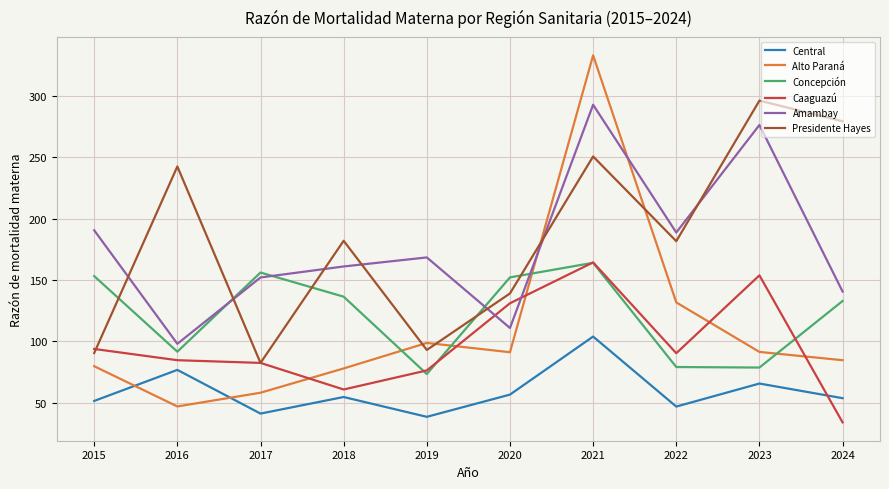

Which series ends up on top after the final intersection of Alto Paraná and Amambay?

Amambay